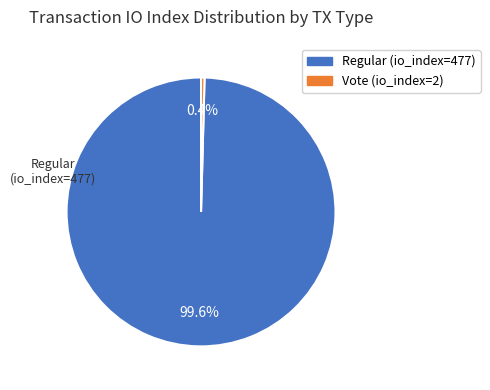

Is the sum of Vote (io_index=2) and Regular (io_index=477) greater than half?

Yes